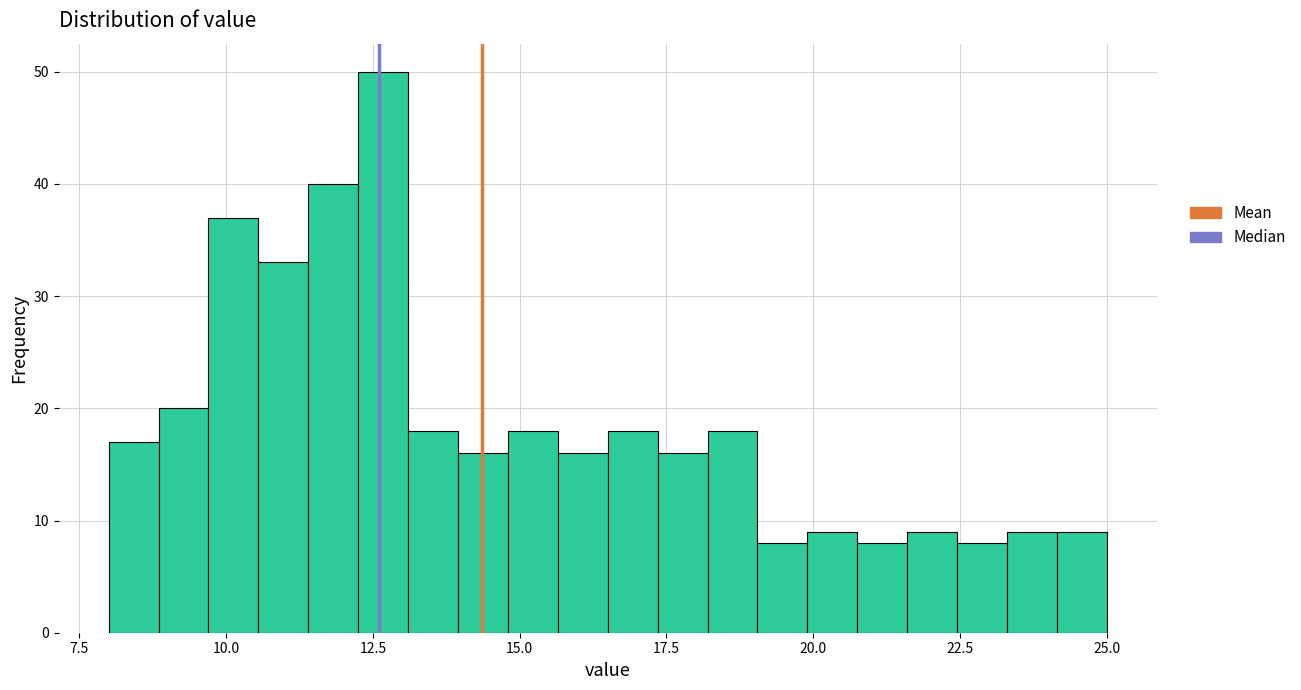

Read against the x-axis, roughly where is the centre of the tallest bar?

12.5